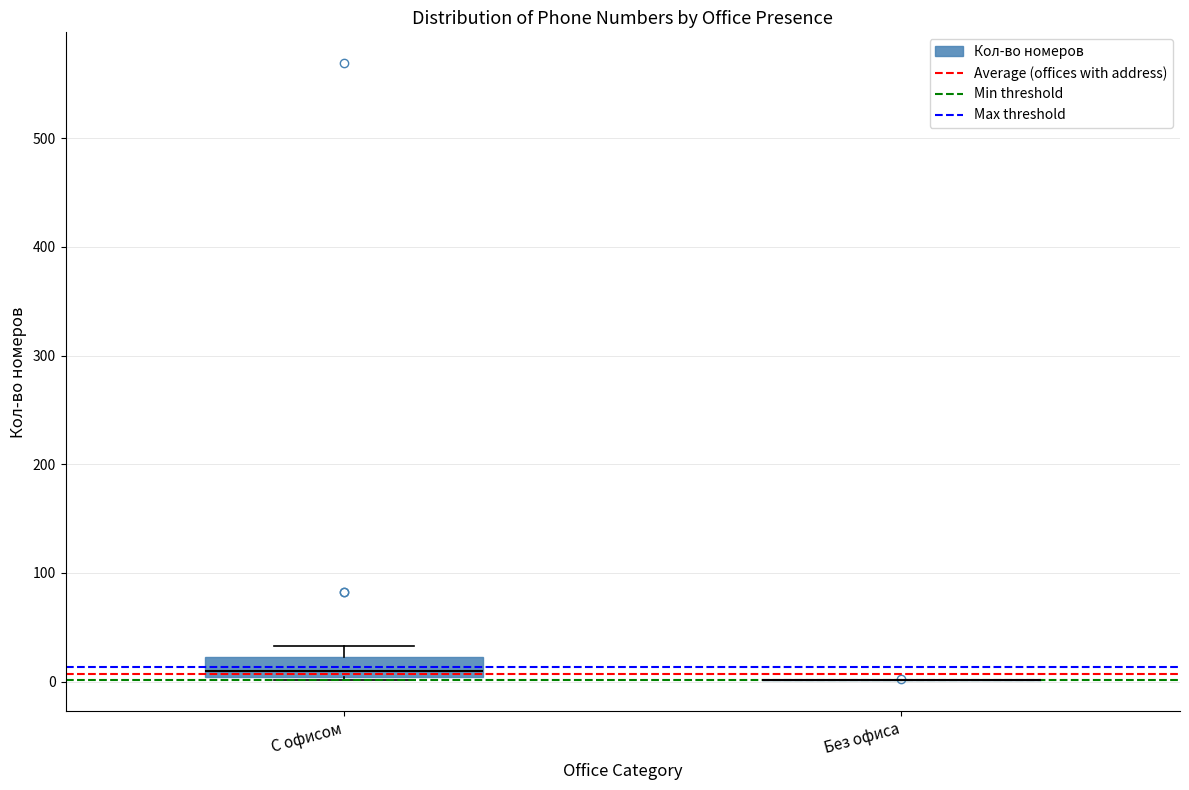

Comparing the boxes themselves (not the whiskers), which one is the tallest?

С офисом